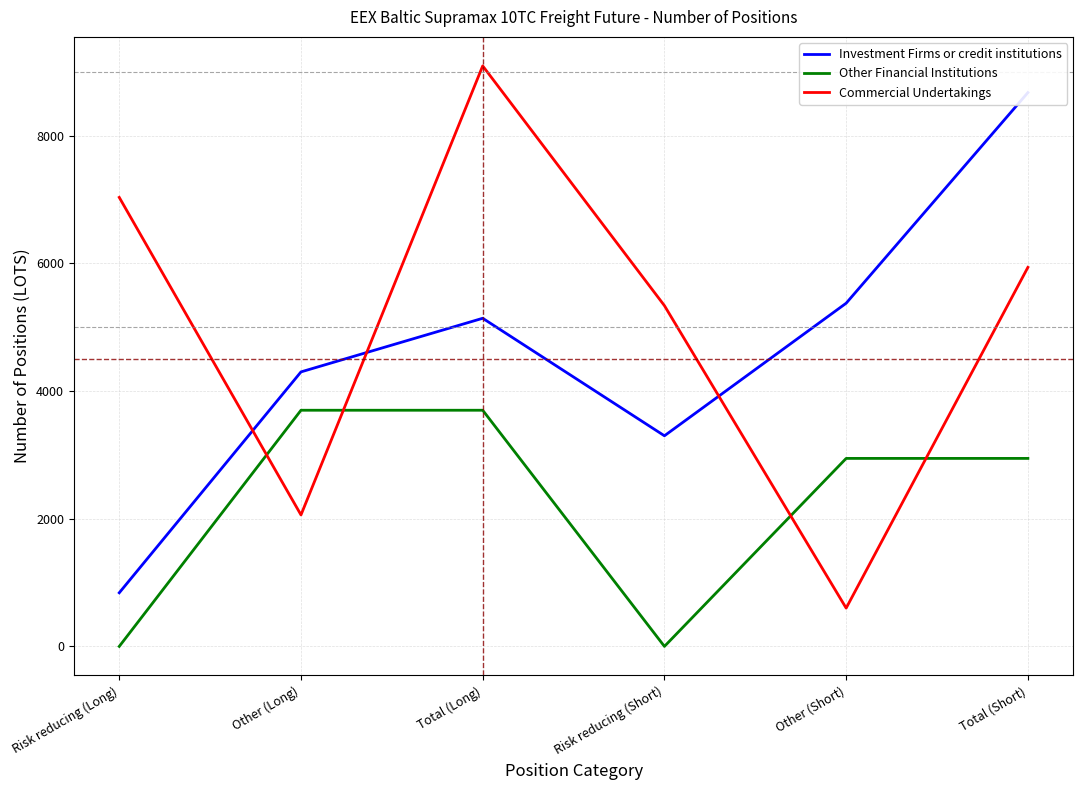

How many data points in Investment Firms or credit institutions are above 5141?

2